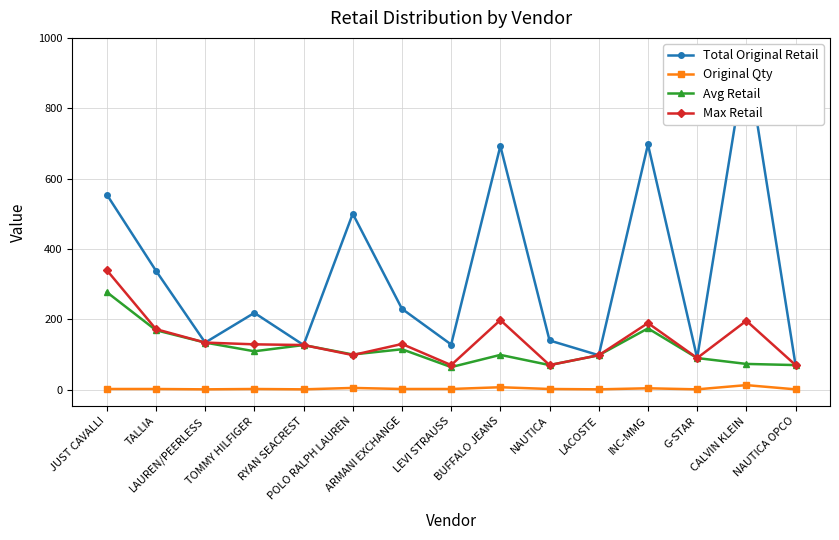

In Original Qty, how many points are higher than both neighbors (excluding endpoints)?

5